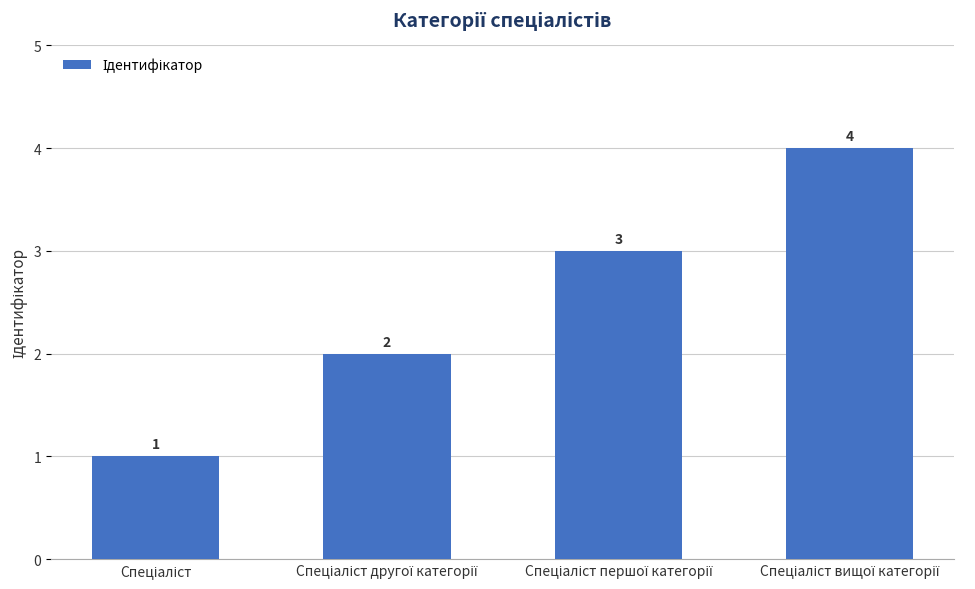

How many data points does each series have?

4